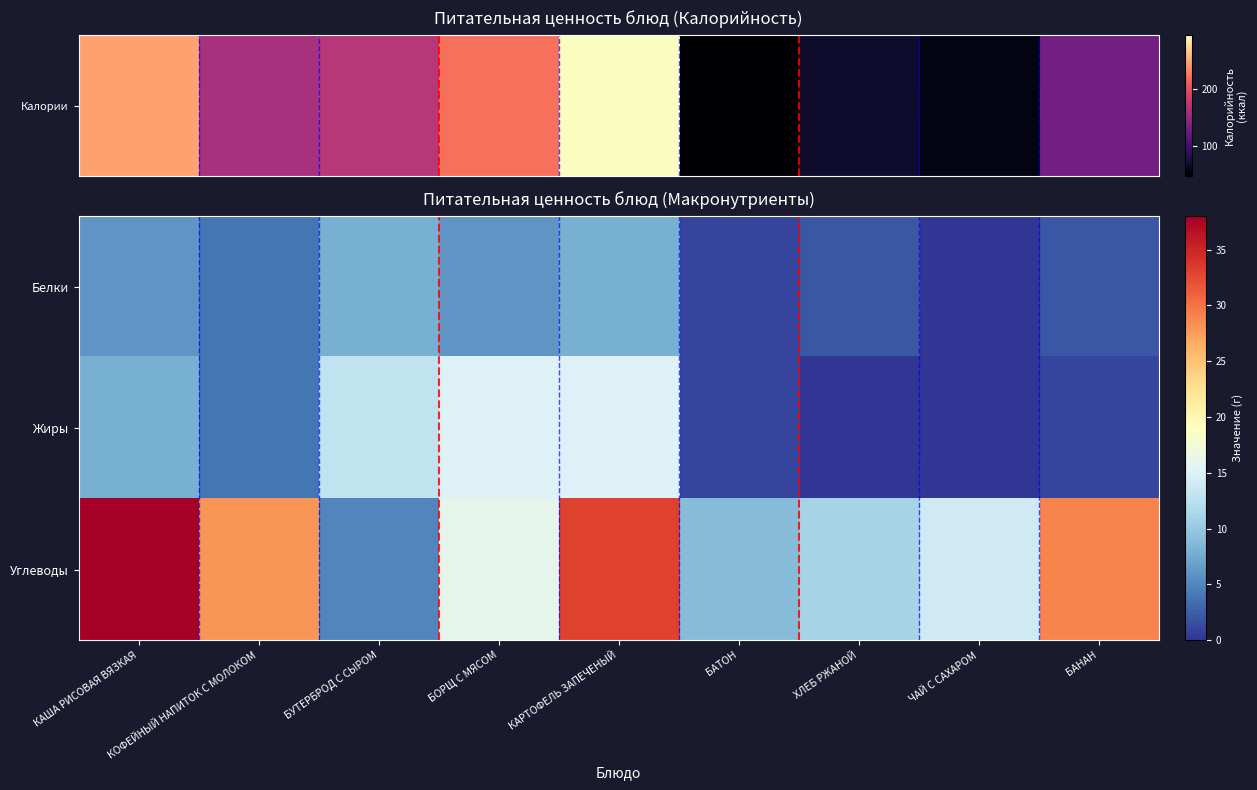

Which series changed the most between ЧАЙ С САХАРОМ and БАНАН?

Углеводы